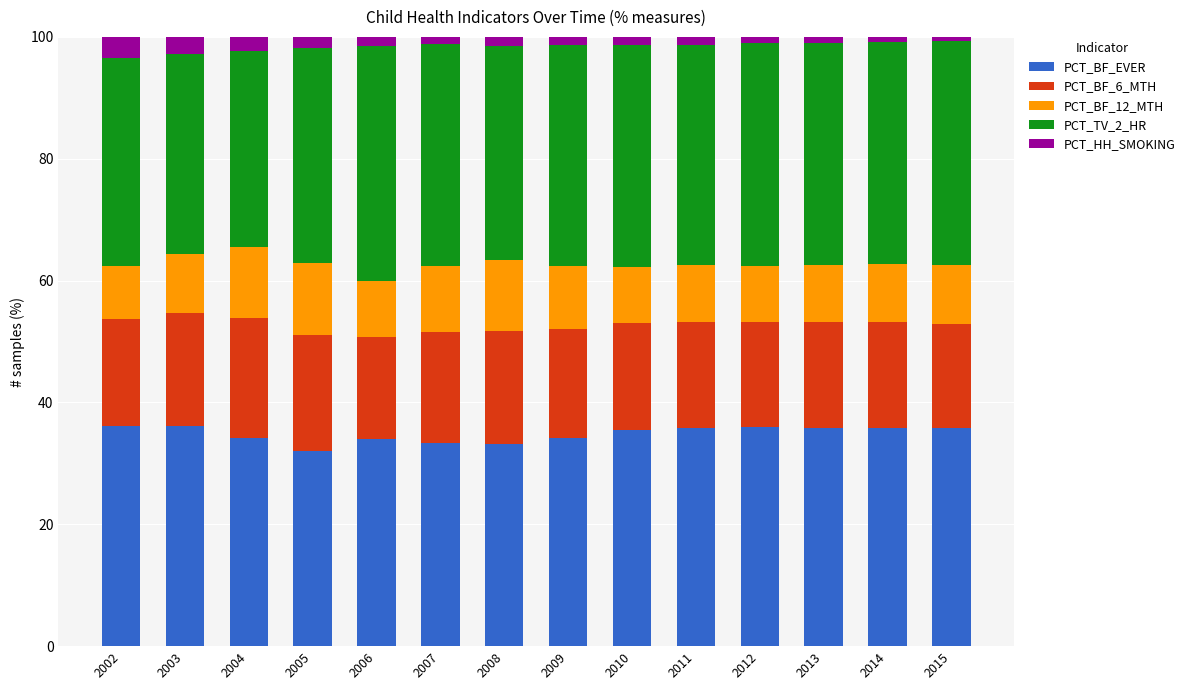

What is the maximum value for PCT_BF_EVER?

36.2